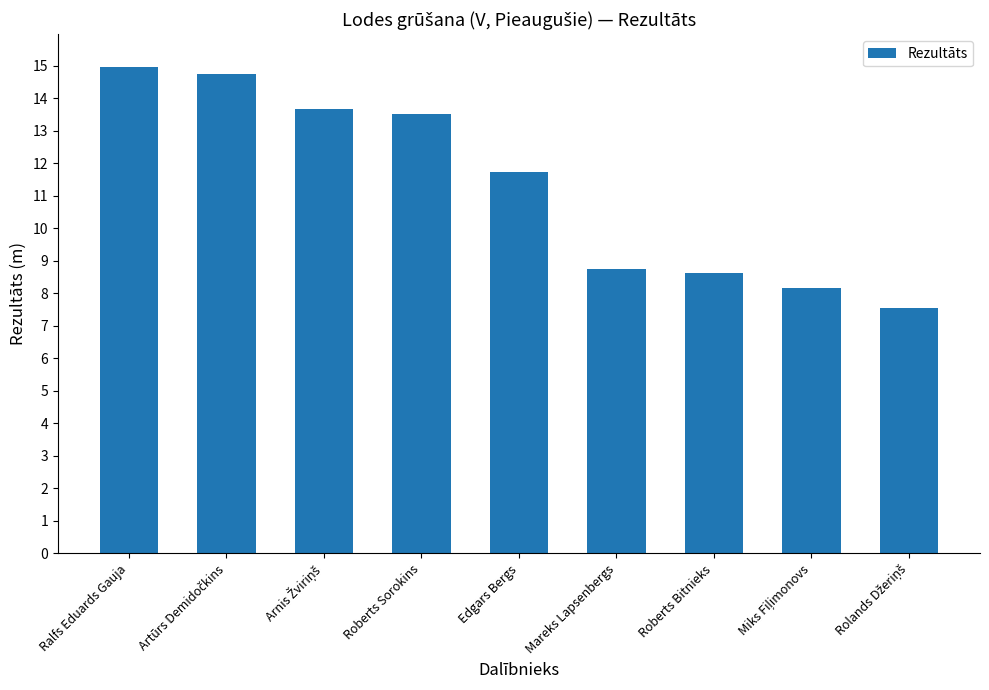

Is it true that the value at Ralfs Eduards Gauja is 3.8?

False